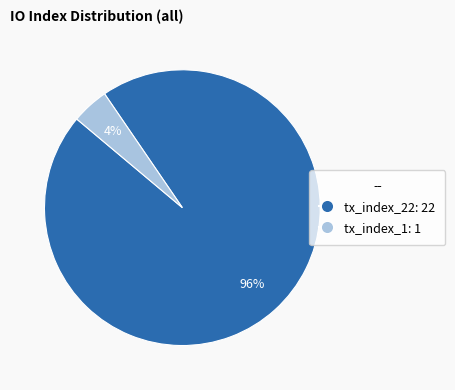

To the nearest percent, what is the average slice percentage?

50%